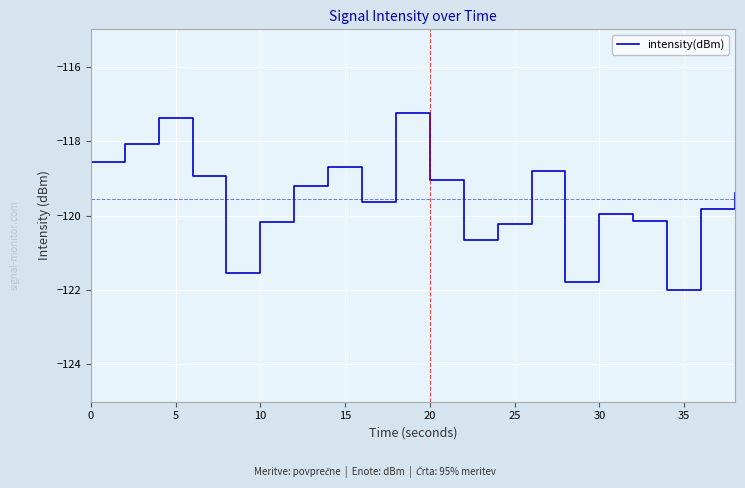

What is the difference between the maximum and minimum values?

4.8